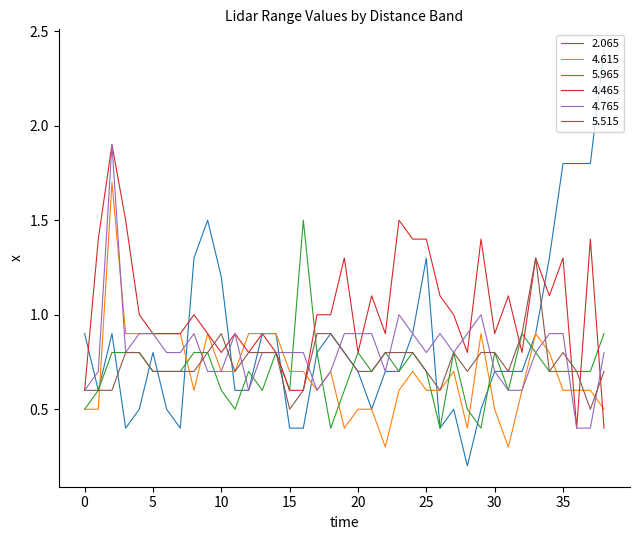

Which series has the largest total across all categories?

4.465